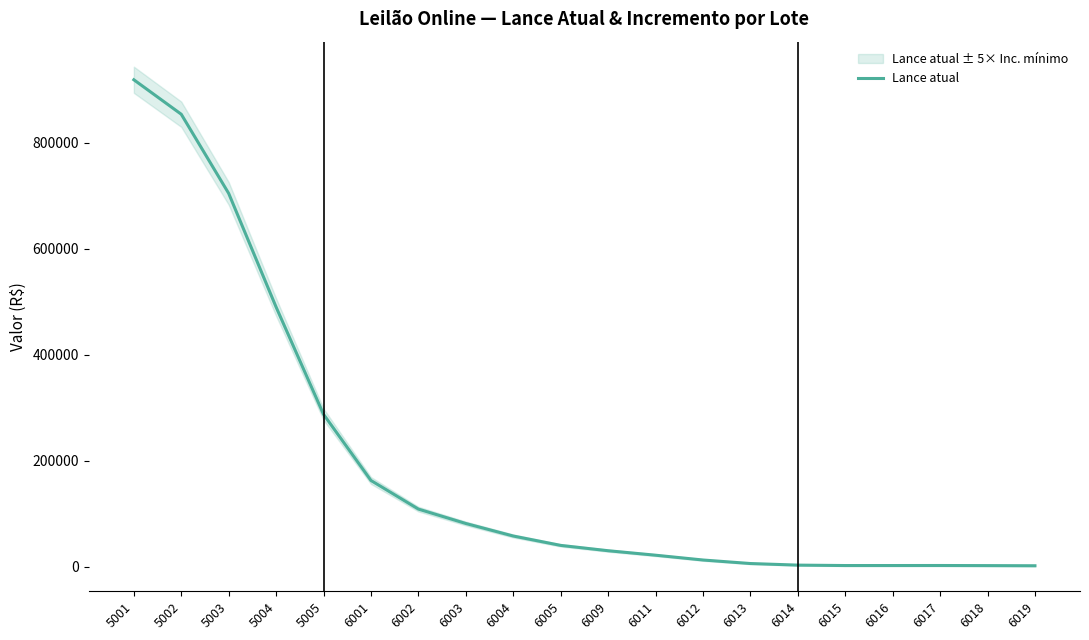

List the labels in order of value, smallest first.

6019, 6018, 6015, 6016, 6017, 6014, 6013, 6012, 6011, 6009, 6005, 6004, 6003, 6002, 6001, 5005, 5004, 5003, 5002, 5001